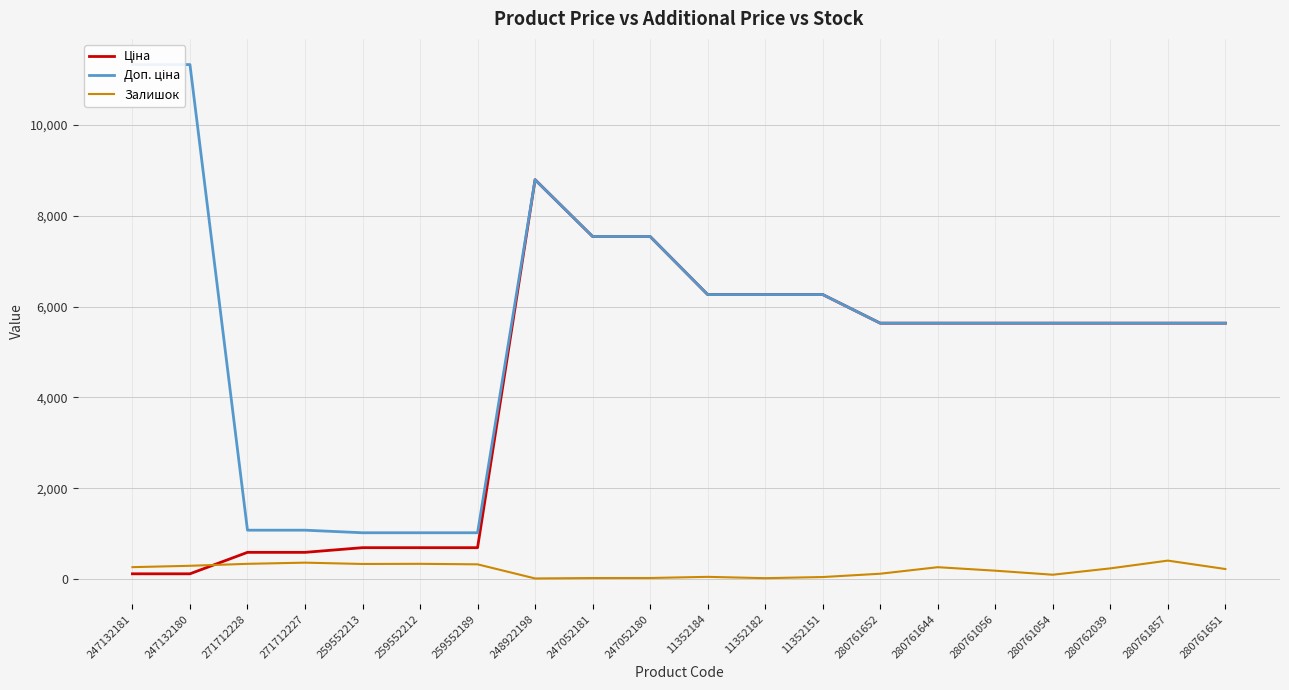

List the series in order of their overall mean, highest first.

Доп. ціна, Ціна, Залишок